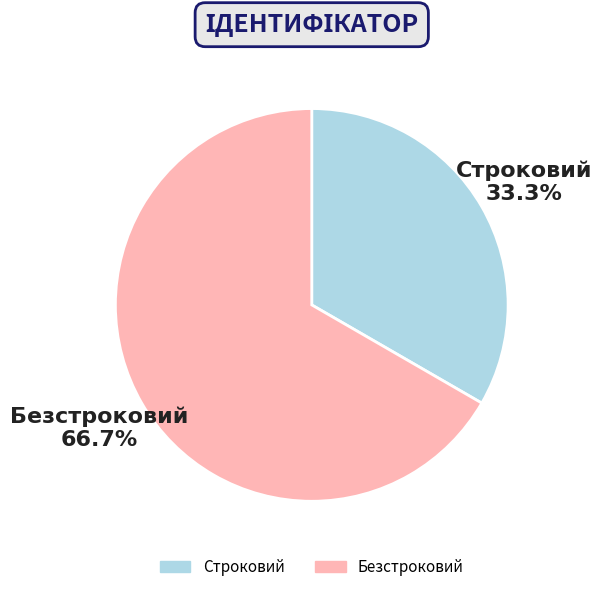

What percentage is the Строковий slice, to the nearest percent?

33%